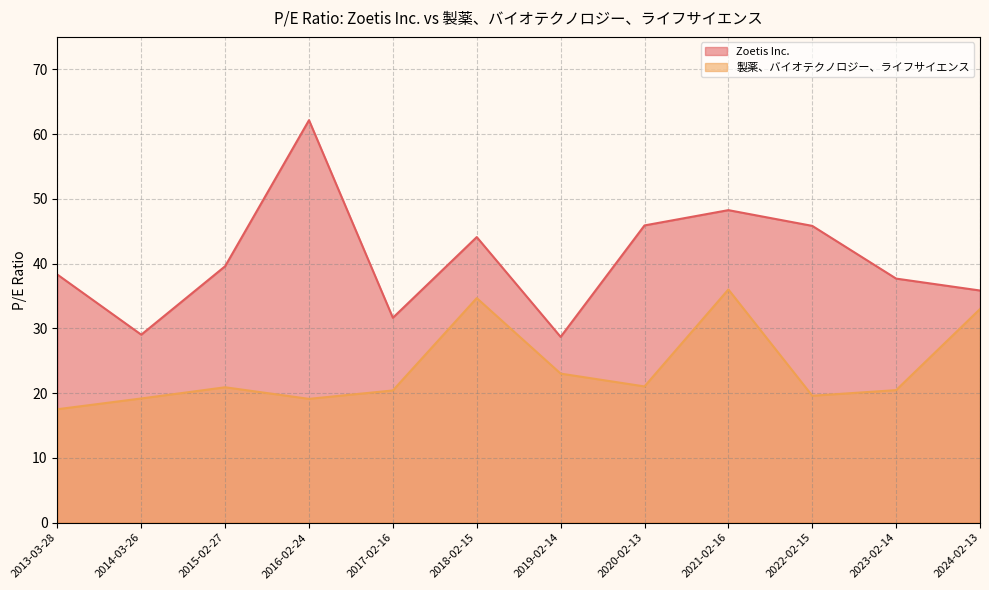

Reading right to left, transcribe all the data shown in this chart.

Zoetis Inc.: 2013-03-28=38.3	2014-03-26=29.0	2015-02-27=39.6	2016-02-24=62.1	2017-02-16=31.6	2018-02-15=44.1	2019-02-14=28.7	2020-02-13=45.9	2021-02-16=48.2	2022-02-15=45.8	2023-02-14=37.7	2024-02-13=35.8
製薬、バイオテクノロジー、ライフサイエンス: 2013-03-28=17.5	2014-03-26=19.2	2015-02-27=20.9	2016-02-24=19.1	2017-02-16=20.4	2018-02-15=34.7	2019-02-14=23.0	2020-02-13=21.0	2021-02-16=36.0	2022-02-15=19.6	2023-02-14=20.5	2024-02-13=33.0